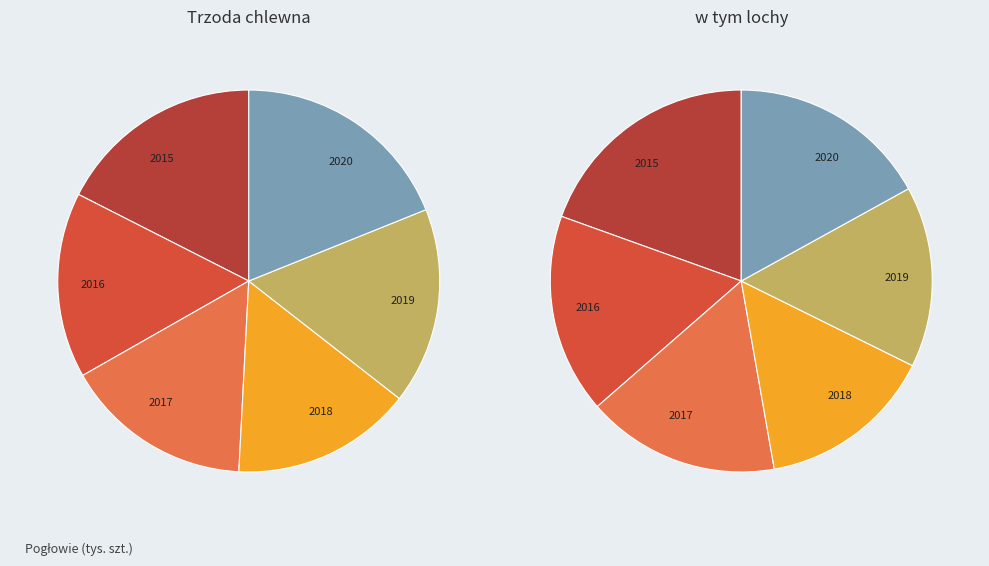

To the nearest percent, what is the average slice percentage?

17%